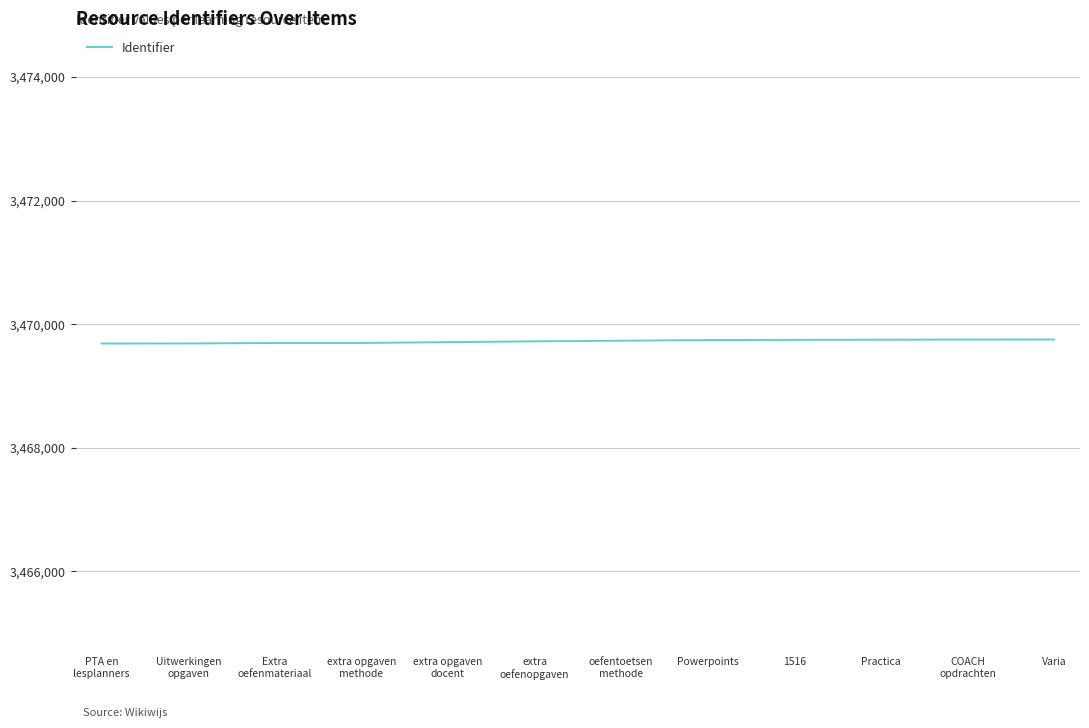

What is the smallest value displayed?

3469688